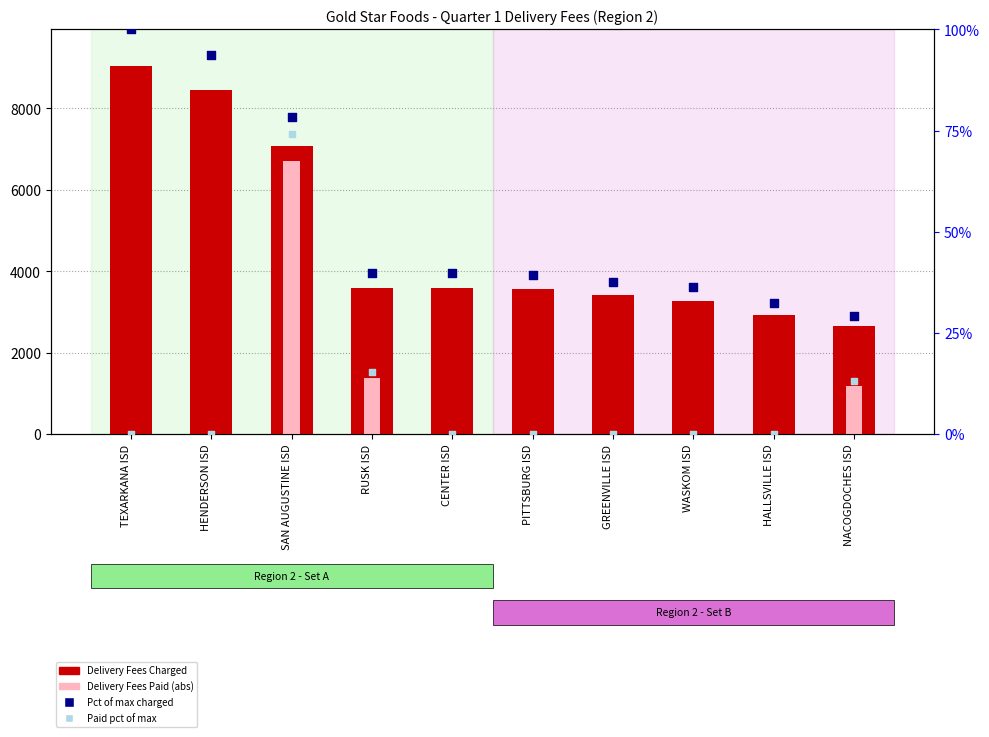

Which series has the largest total across all categories?

Delivery Fees Charged